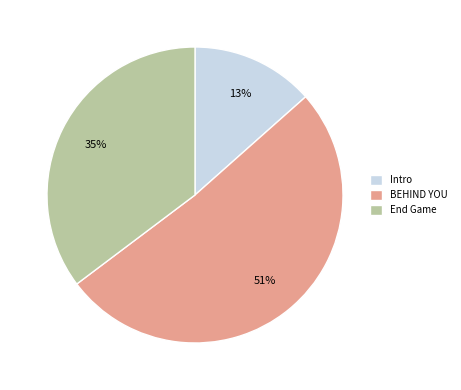

To the nearest percent, what is the combined percentage of BEHIND YOU and End Game?

87%